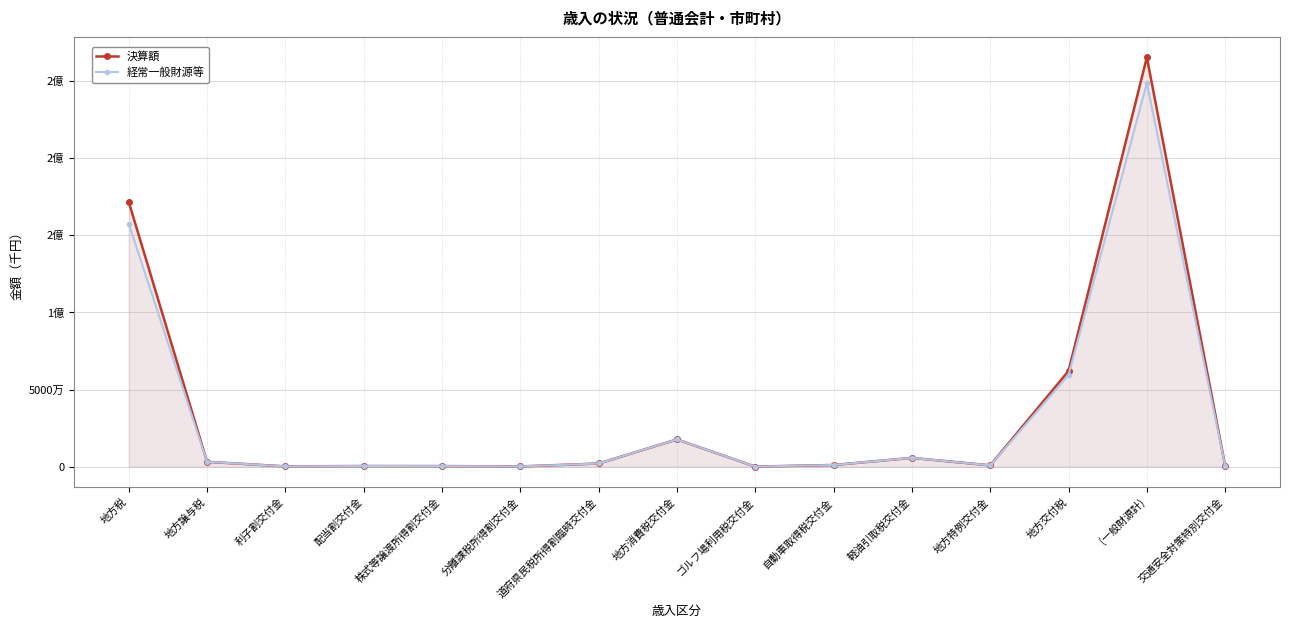

Is the value of 決算額 at (一般財源計) greater than the value of 経常一般財源等 at 株式等譲渡所得割交付金?

Yes